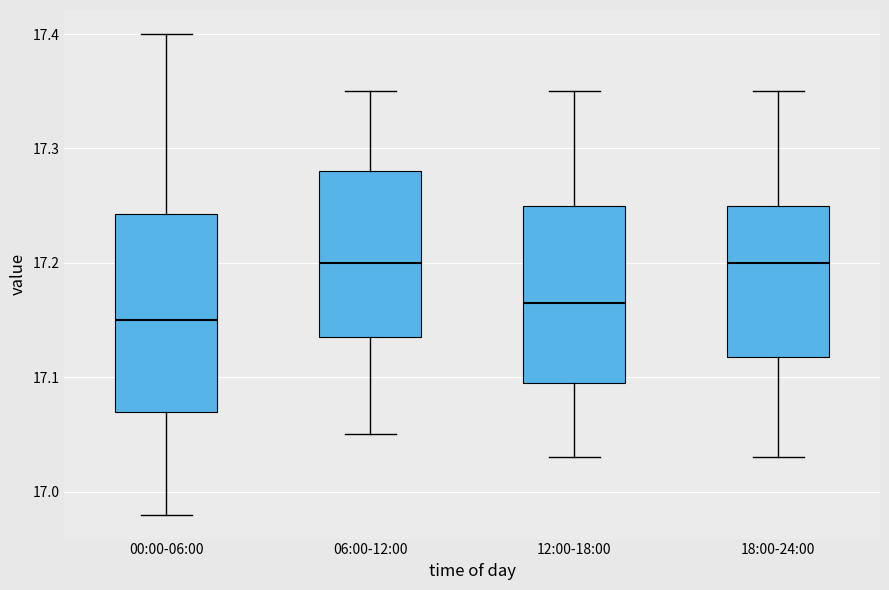

Reading left to right, read every box against the y-axis: the position of its median line, the range the box covers, and the ends of its whiskers. The values are not printed on the chart, so give them approximately, as read against the axis.

00:00-06:00: median 17.15, box 17.07 to 17.24, whiskers 16.98 to 17.40
06:00-12:00: median 17.20, box 17.14 to 17.28, whiskers 17.05 to 17.35
12:00-18:00: median 17.17, box 17.10 to 17.25, whiskers 17.03 to 17.35
18:00-24:00: median 17.20, box 17.12 to 17.25, whiskers 17.03 to 17.35